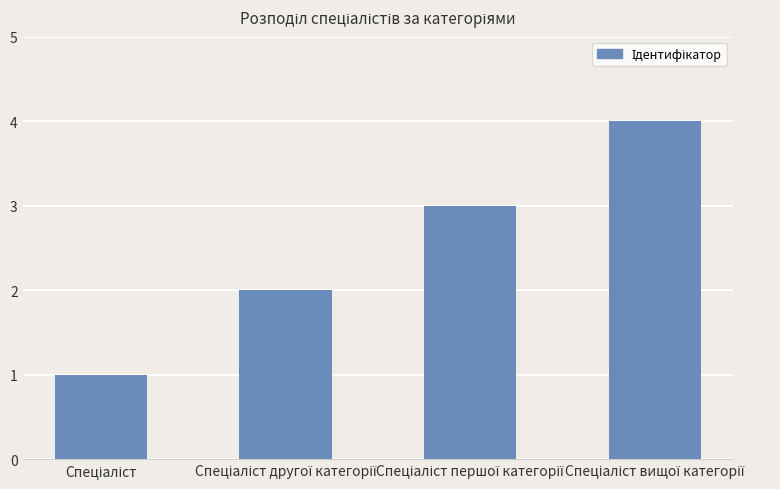

What is the sum of all values?

10